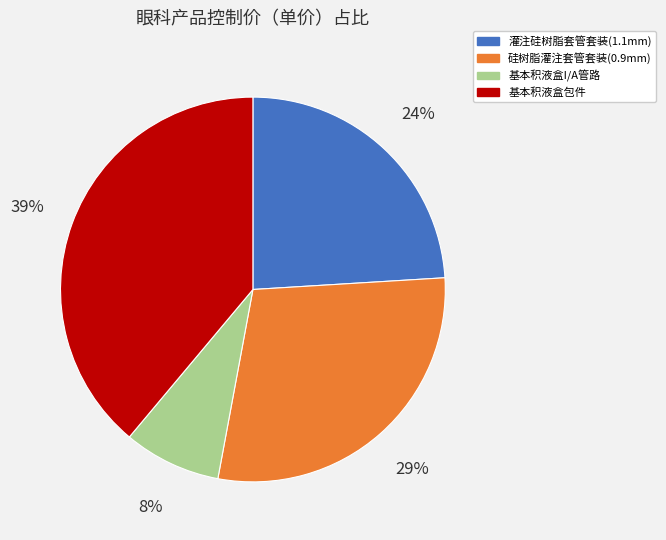

Is it true that 硅树脂灌注套管套装(0.9mm) is 40% of the pie?

False